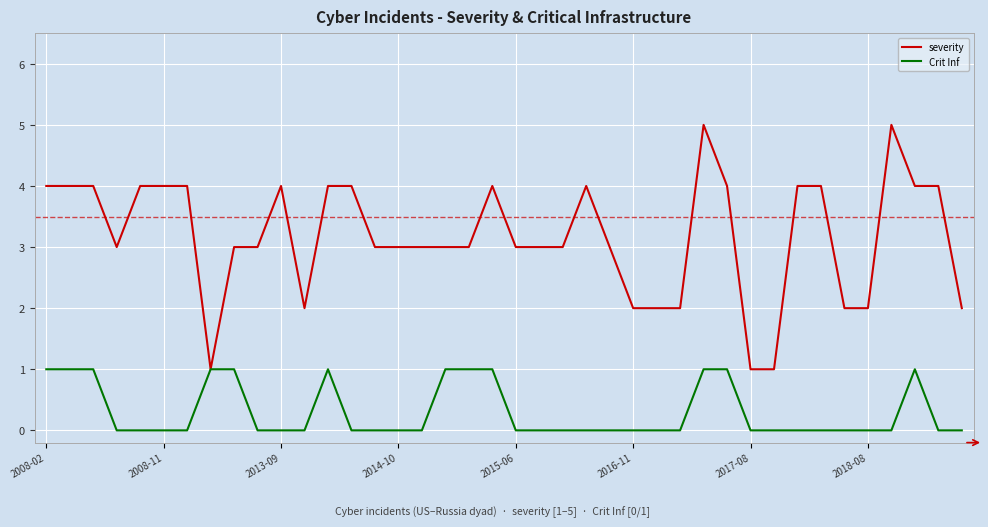

How many lines are shown in the chart?

2